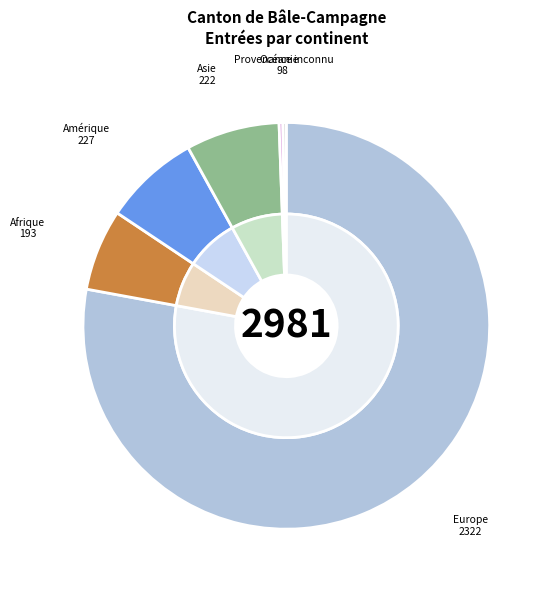

To the nearest percent, what percentage of the pie is Asie?

7%